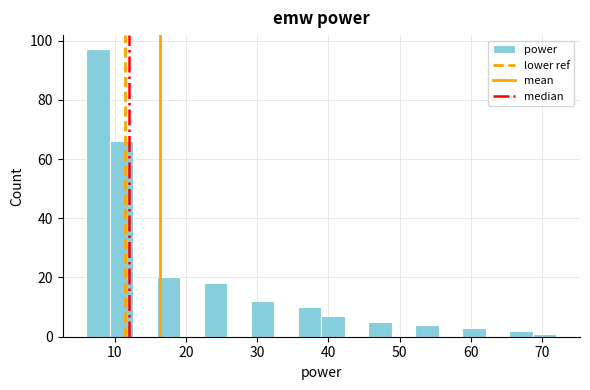

Read against the x-axis, roughly where is the centre of the tallest bar?

8